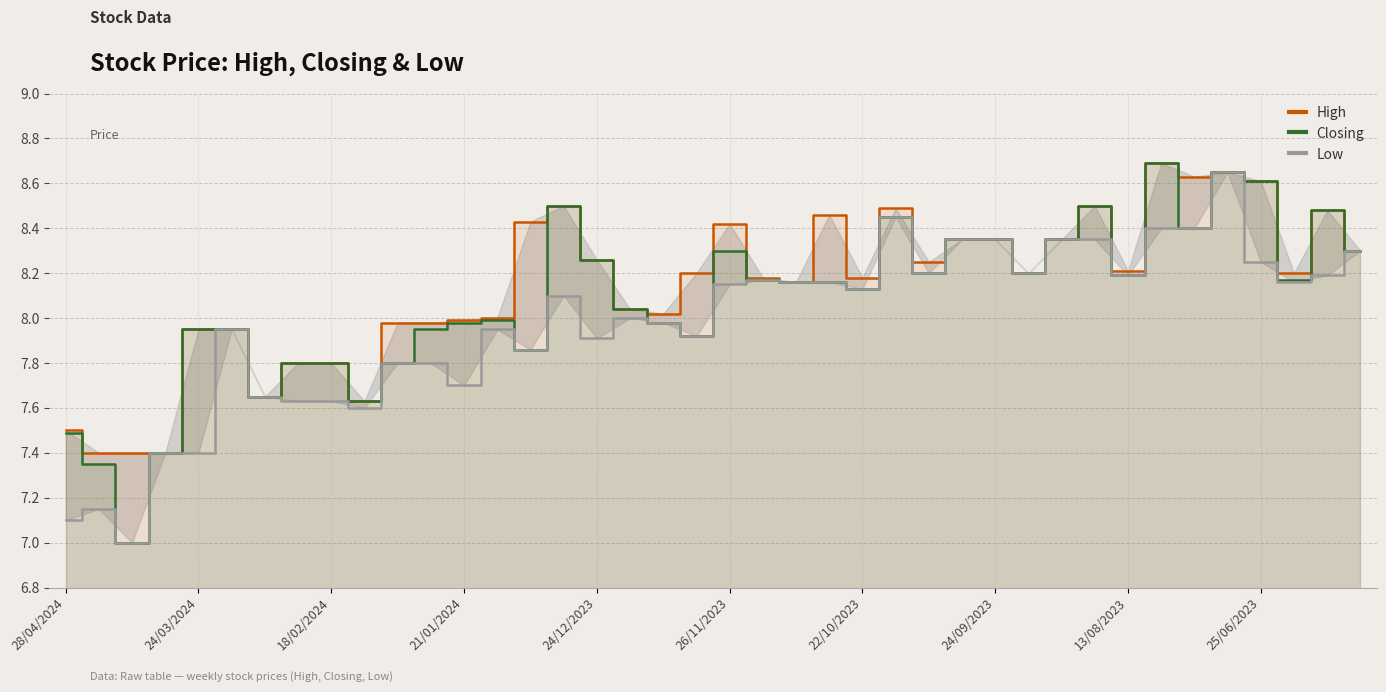

What is the total value across all series at 11?

23.7